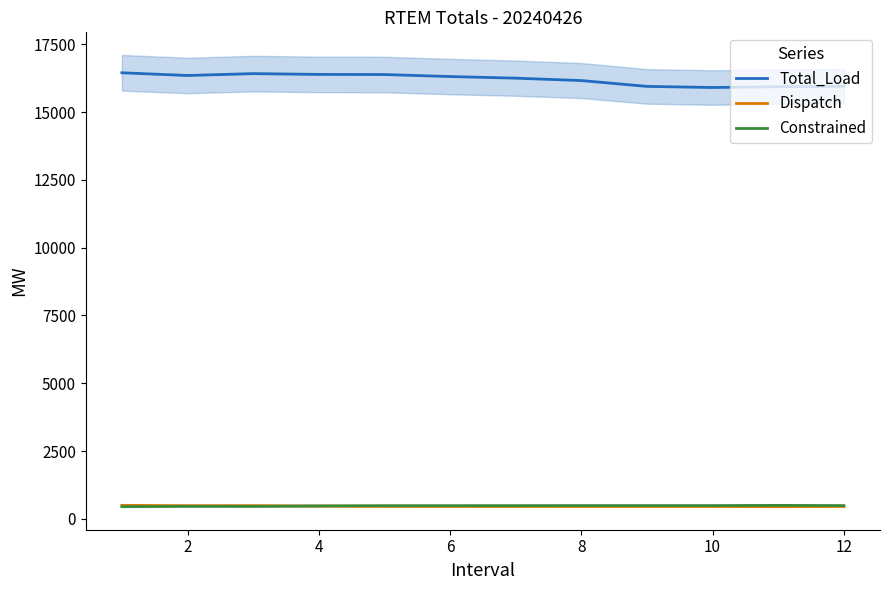

Is the value of Total_Load at 8 greater than the value of Dispatch at 4?

Yes